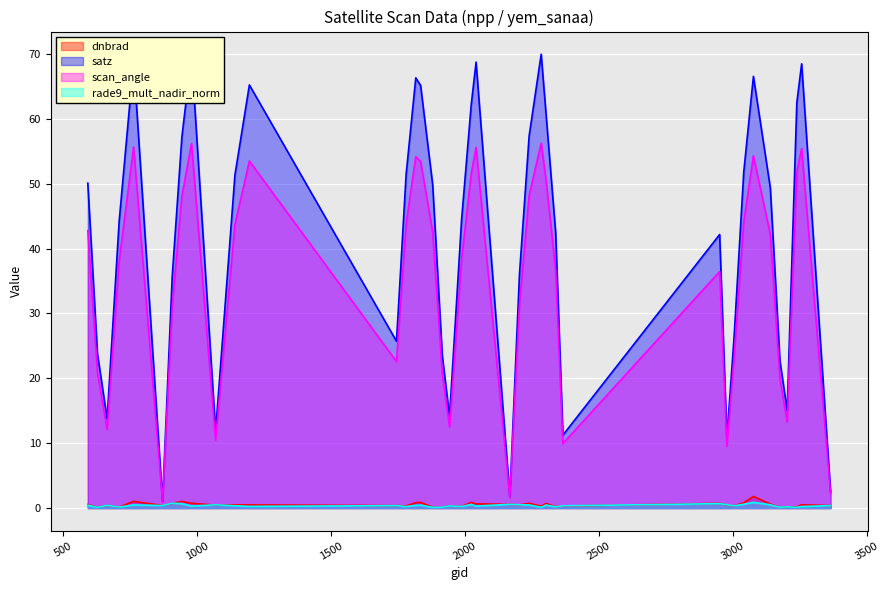

Which category has the lowest value in the scan_angle series?

872